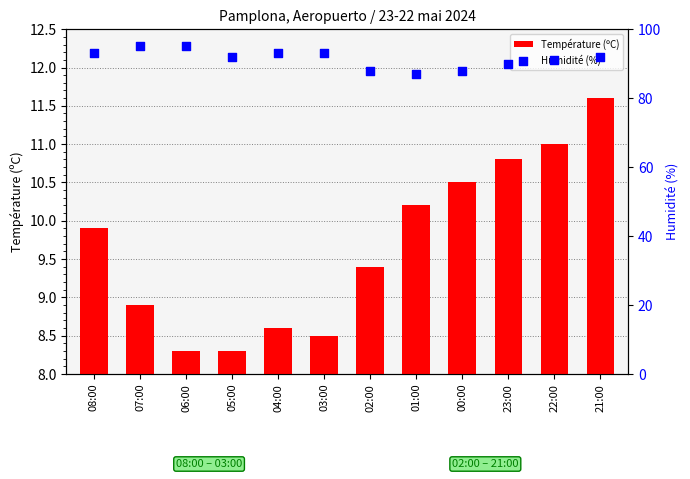

Which series has the largest total across all categories?

Humidité (%)